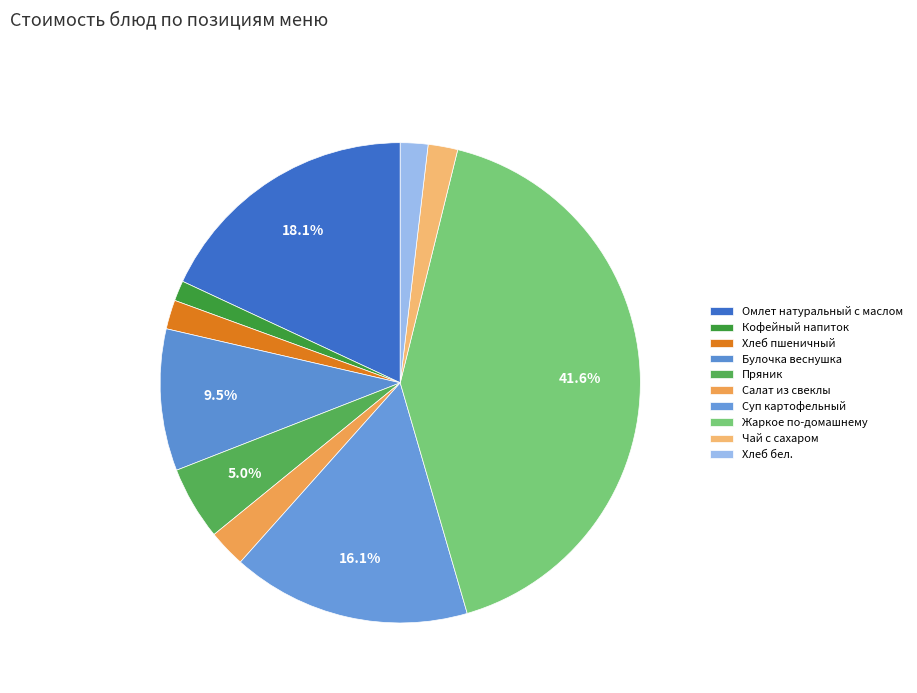

How many slices are in this pie chart?

10